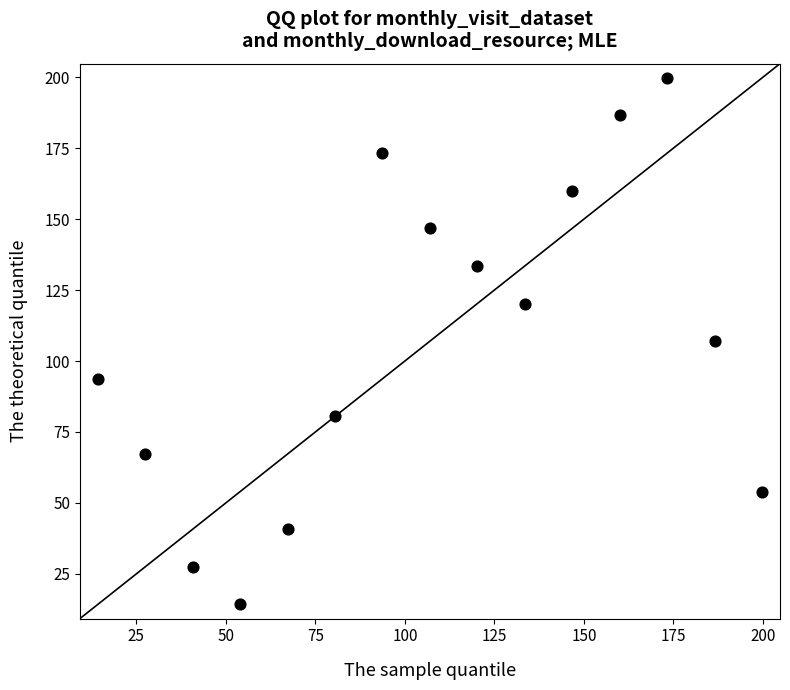

What is the range of X values (max minus min)?

185.5